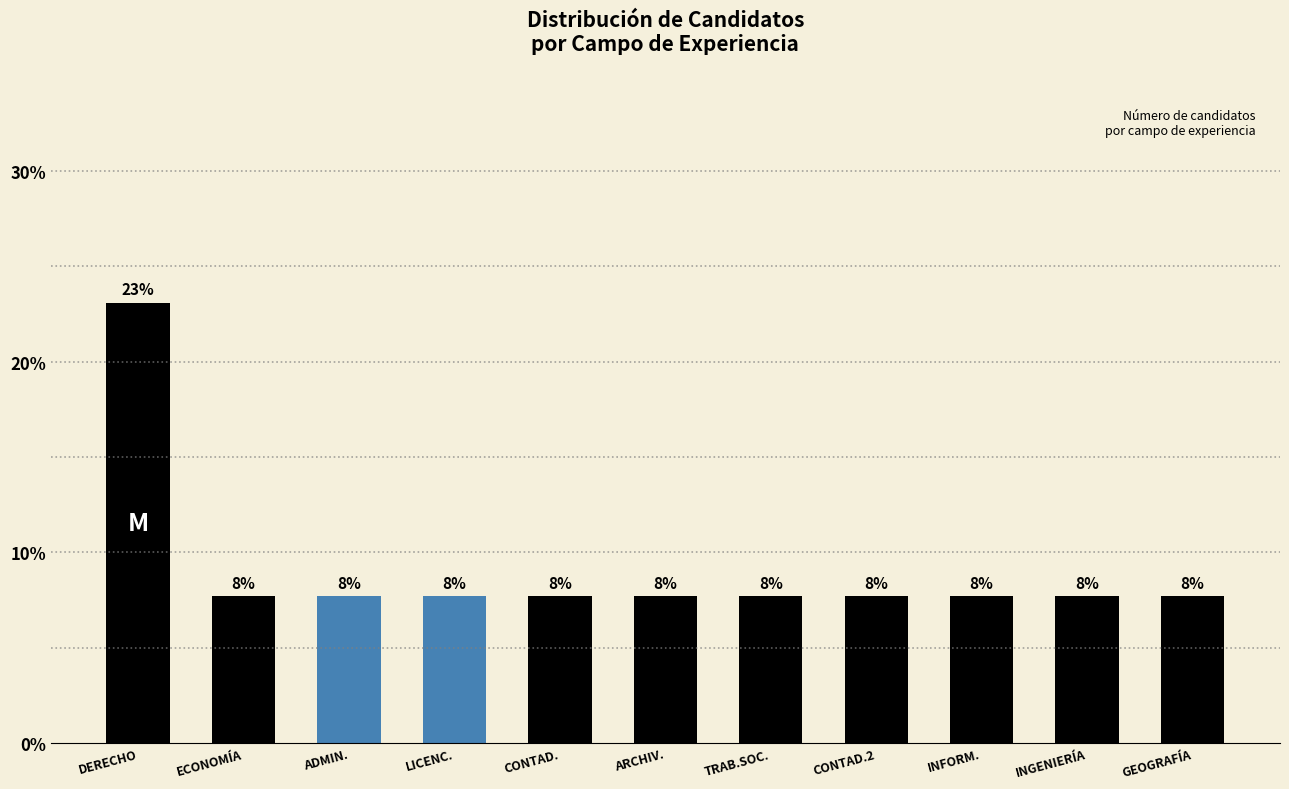

Which has a higher value, ARCHIV. or CONTAD.?

ARCHIV.